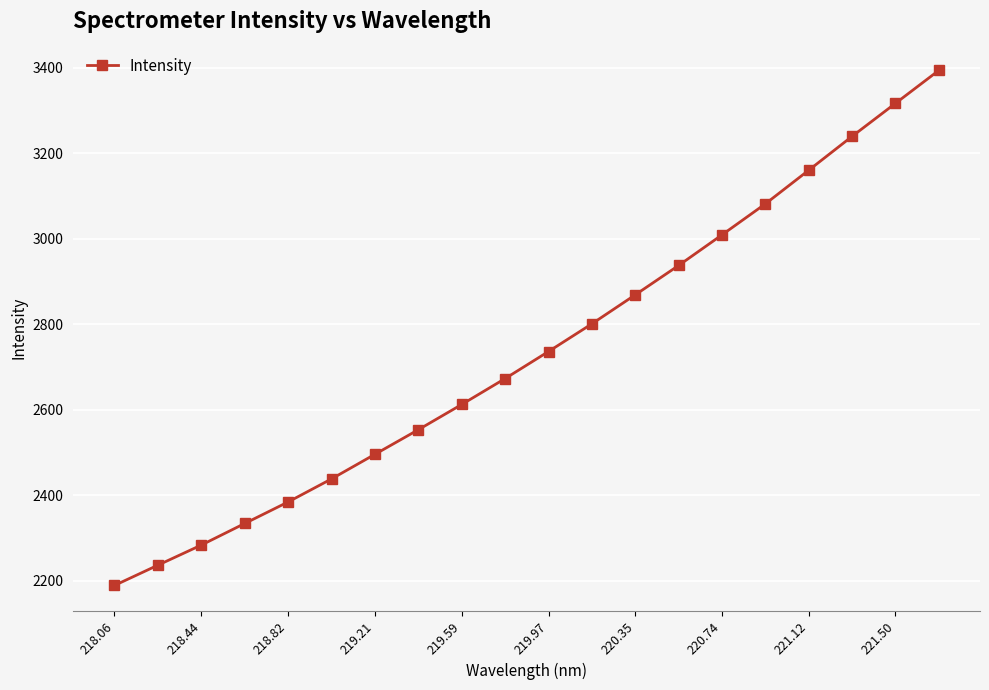

What is the difference between the second highest and second lowest values?

1080.3